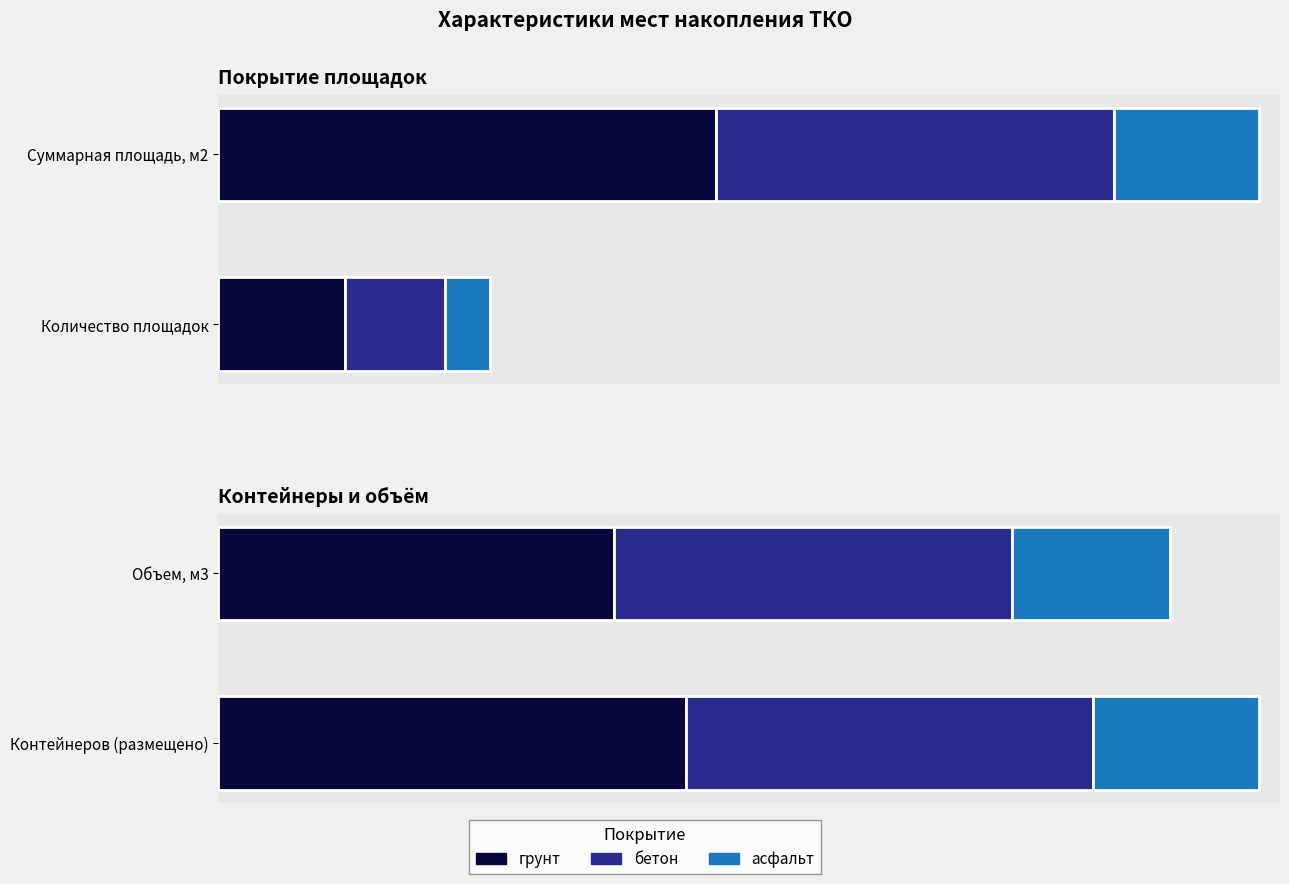

What is the difference between the highest and lowest values at 21?

2.0